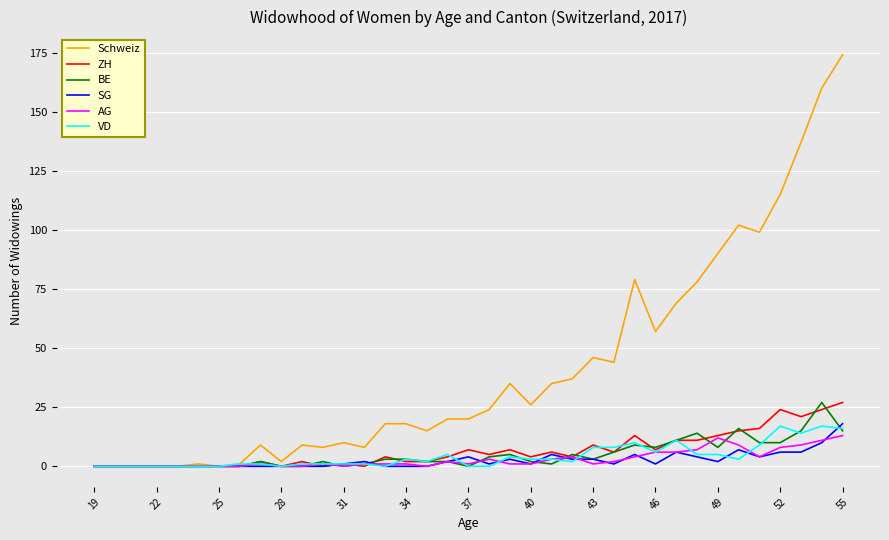

Which series has the largest total across all categories?

Schweiz